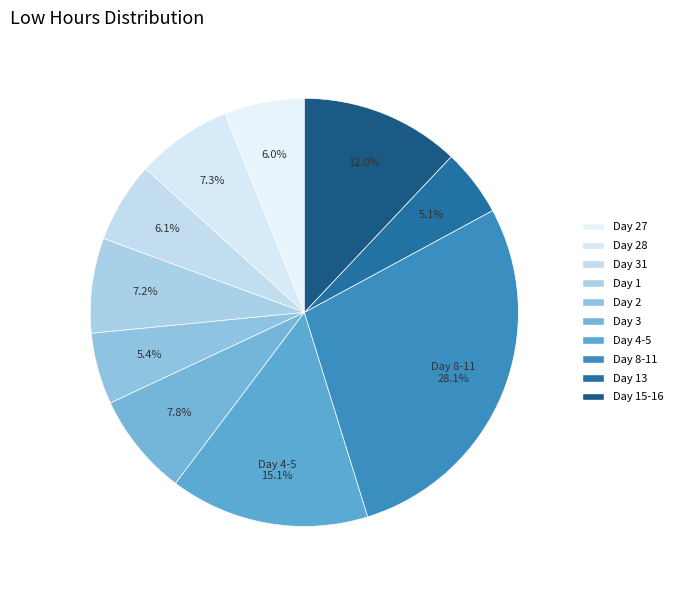

What is the largest slice in the pie chart?

Day 8-11